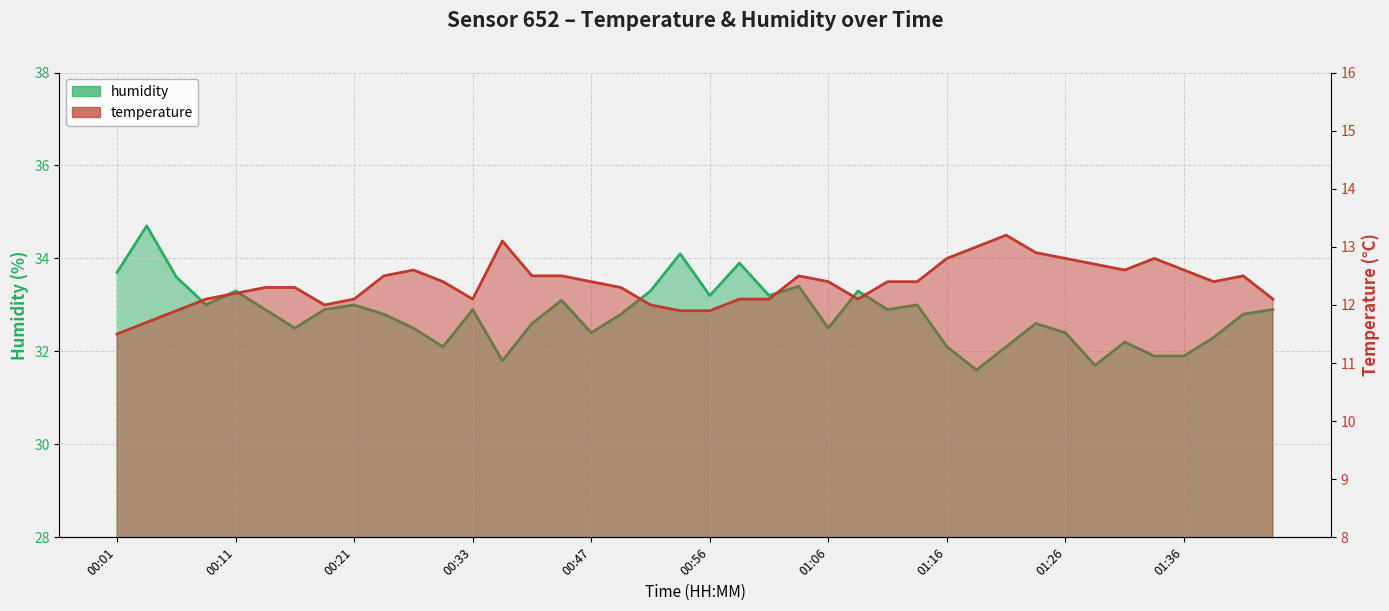

Reading right to left, list all the values displayed in this chart.

temperature: 01:43=12.1	01:41=12.5	01:38=12.4	01:36=12.6	01:33=12.8	01:31=12.6	01:28=12.7	01:26=12.8	01:23=12.9	01:21=13.2	01:19=13.0	01:16=12.8	01:14=12.4	01:11=12.4	01:09=12.1	01:06=12.4	01:04=12.5	01:01=12.1	00:59=12.1	00:56=11.9	00:54=11.9	00:51=12.0	00:49=12.3	00:47=12.4	00:44=12.5	00:41=12.5	00:39=13.1	00:33=12.1	00:30=12.4	00:27=12.6	00:24=12.5	00:21=12.1	00:19=12.0	00:16=12.3	00:14=12.3	00:11=12.2	00:09=12.1	00:06=11.9	00:04=11.7	00:01=11.5
humidity: 01:43=32.9	01:41=32.8	01:38=32.3	01:36=31.9	01:33=31.9	01:31=32.2	01:28=31.7	01:26=32.4	01:23=32.6	01:21=32.1	01:19=31.6	01:16=32.1	01:14=33.0	01:11=32.9	01:09=33.3	01:06=32.5	01:04=33.4	01:01=33.2	00:59=33.9	00:56=33.2	00:54=34.1	00:51=33.3	00:49=32.8	00:47=32.4	00:44=33.1	00:41=32.6	00:39=31.8	00:33=32.9	00:30=32.1	00:27=32.5	00:24=32.8	00:21=33.0	00:19=32.9	00:16=32.5	00:14=32.9	00:11=33.3	00:09=33.0	00:06=33.6	00:04=34.7	00:01=33.7